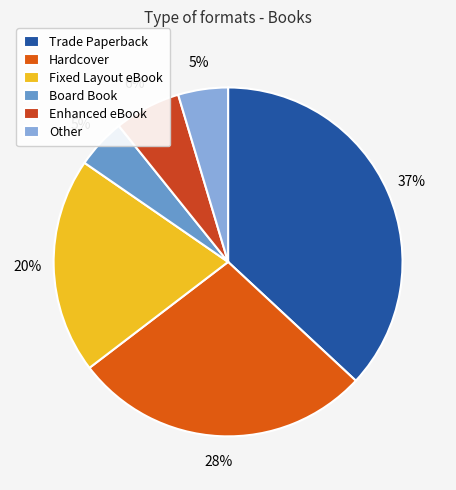

How many segments does this pie chart have?

6